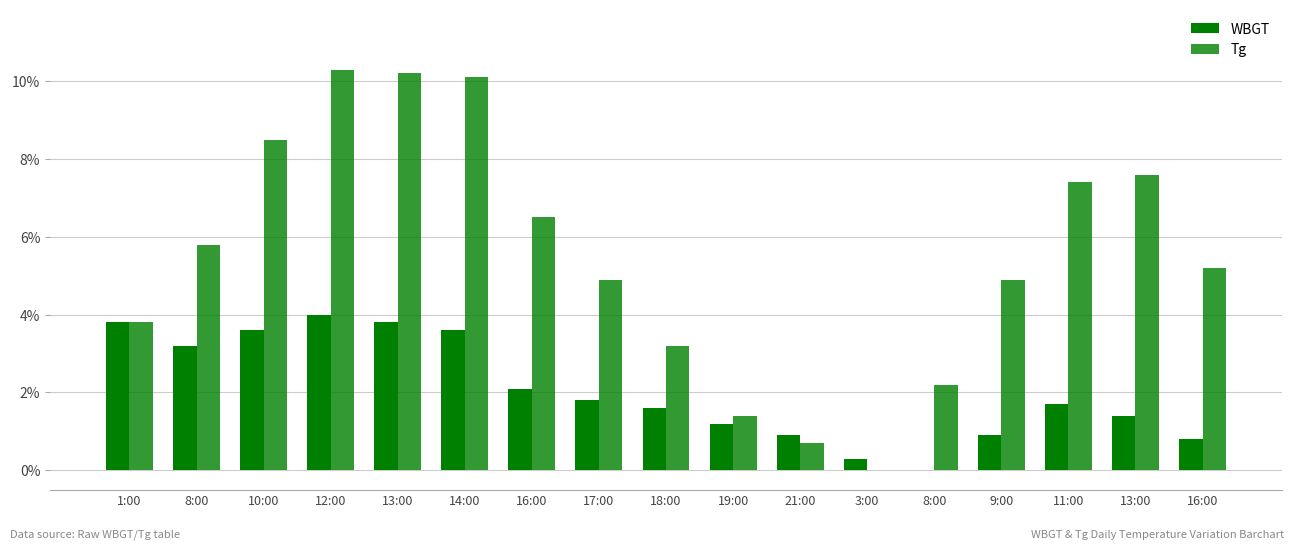

How many groups of bars are there?

17